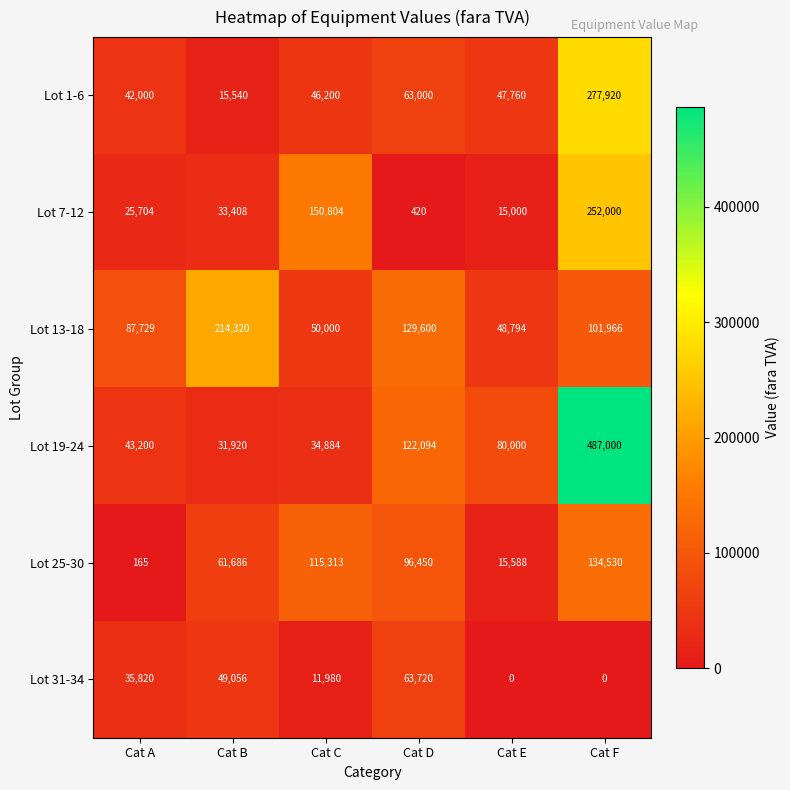

How many values in Lot 31-34 are above zero?

4